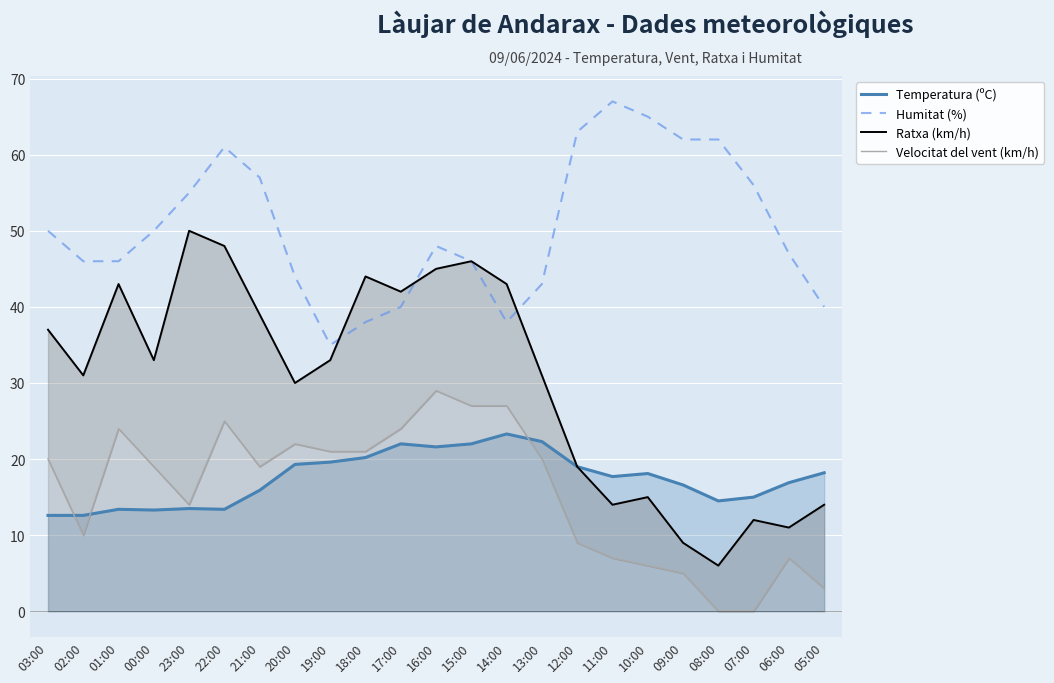

What is the label of the 2nd point from the right?

06:00